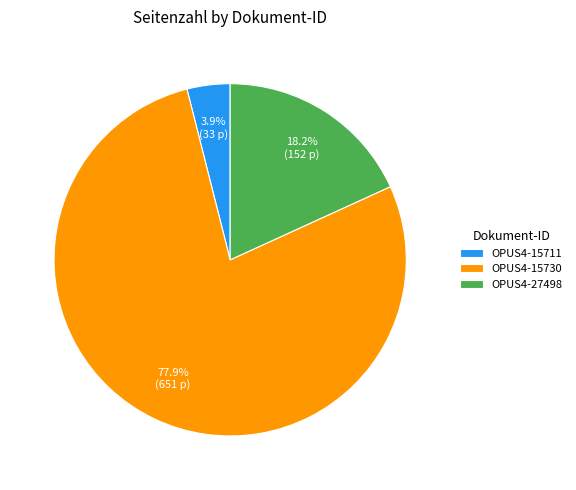

What is the ratio of the value at OPUS4-15730 to the value at OPUS4-27498?

4.3